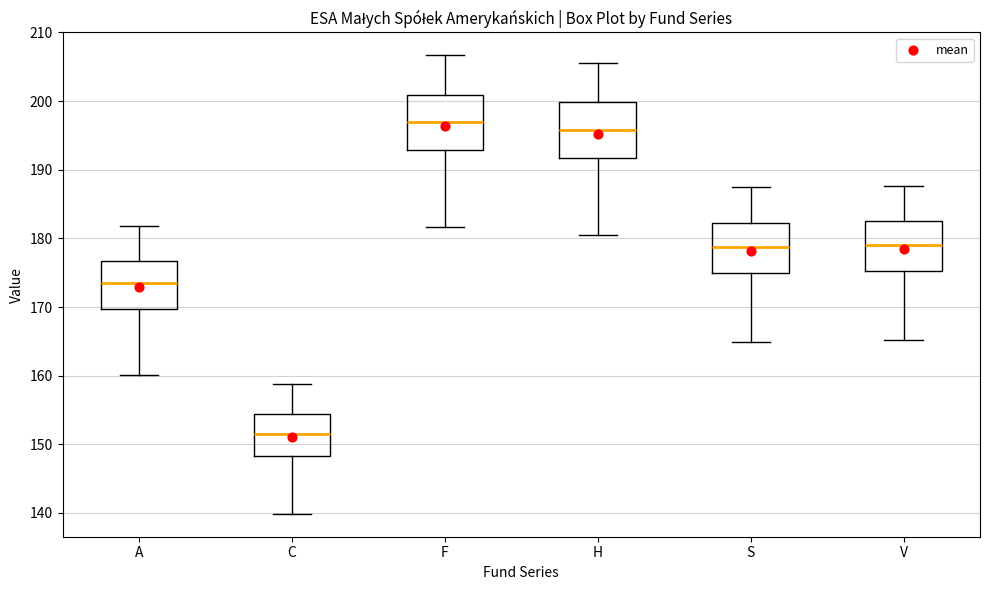

Reading left to right, read every box against the y-axis: the position of its median line, the range the box covers, and the ends of its whiskers. The values are not printed on the chart, so give them approximately, as read against the axis.

A: median 173, box 170 to 177, whiskers 160 to 182
C: median 152, box 148 to 154, whiskers 140 to 159
F: median 197, box 193 to 201, whiskers 182 to 207
H: median 196, box 192 to 200, whiskers 181 to 206
S: median 179, box 175 to 182, whiskers 165 to 187
V: median 179, box 175 to 182, whiskers 165 to 188